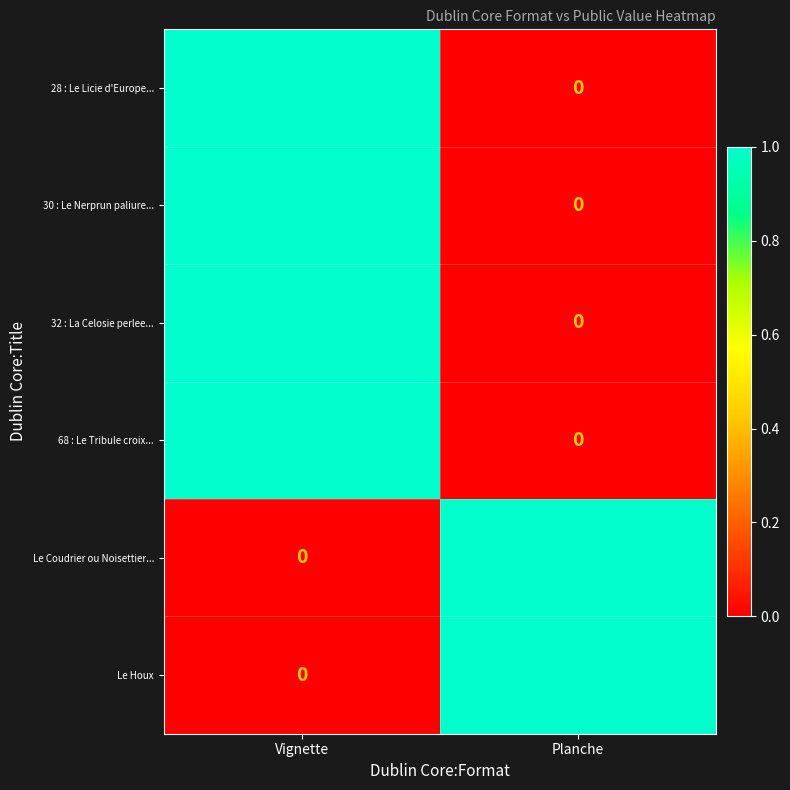

List the labels in order of Le Houx value, largest first.

Planche, Vignette